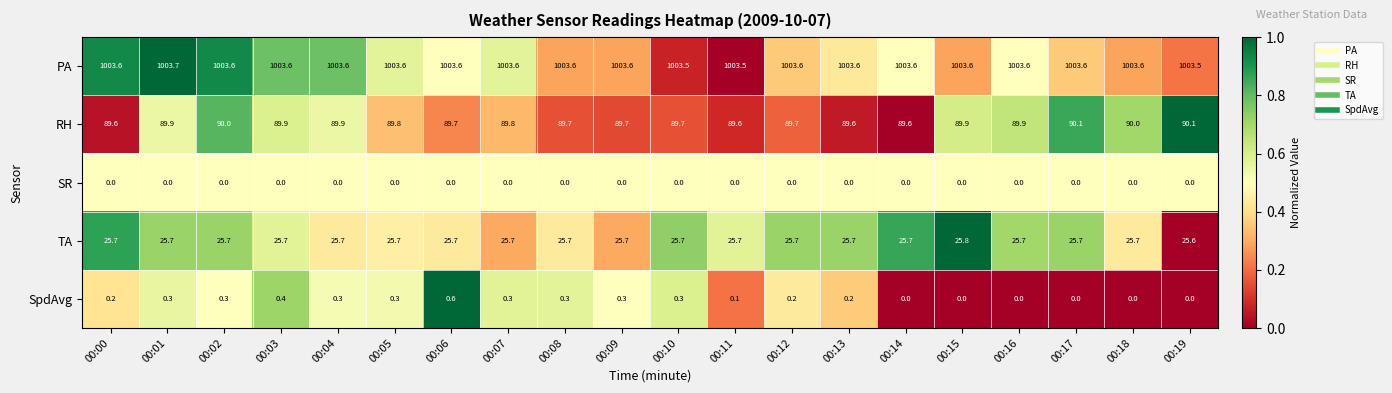

What is the sum of all PA values?

20071.8